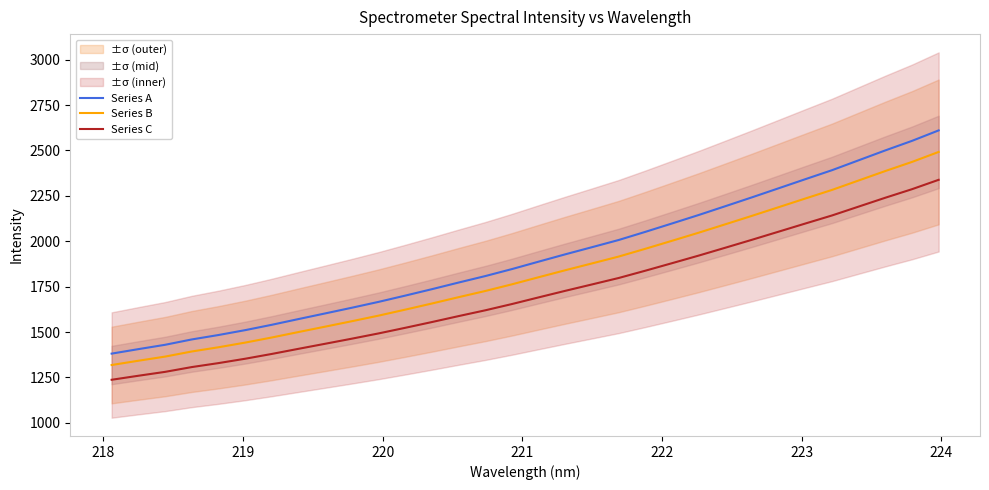

True or false: Series A and Series C cross at least once.

False